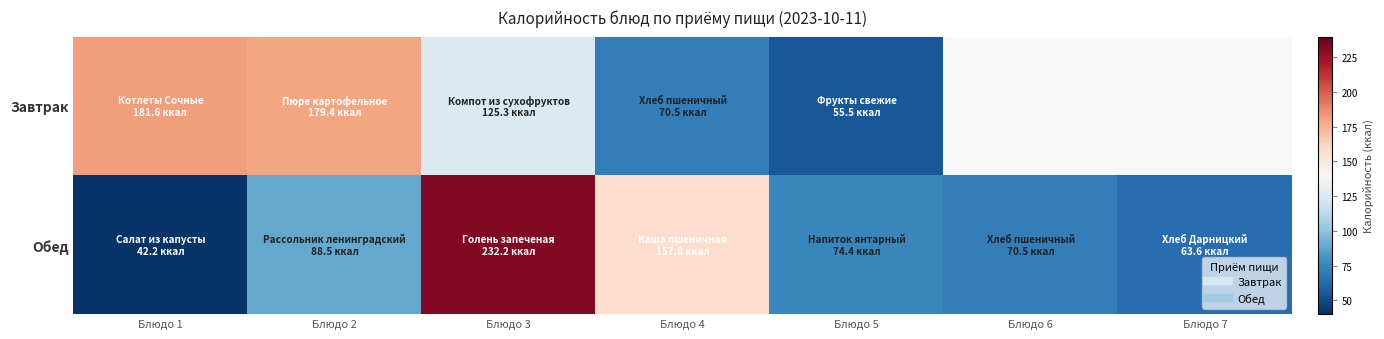

What is the difference between the Обед values at Блюдо 6 and Блюдо 1?

28.2